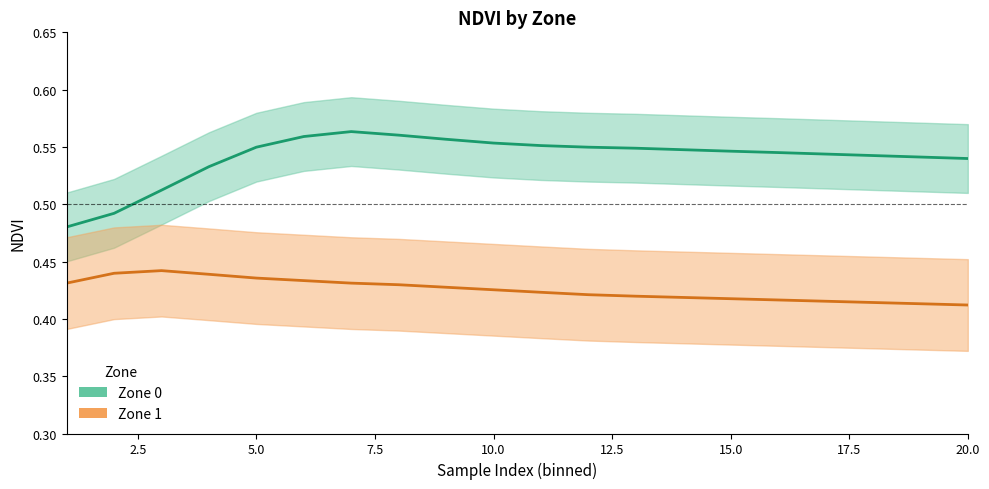

The value of Zone 1 mean at 12 is 0.2. True or false?

False